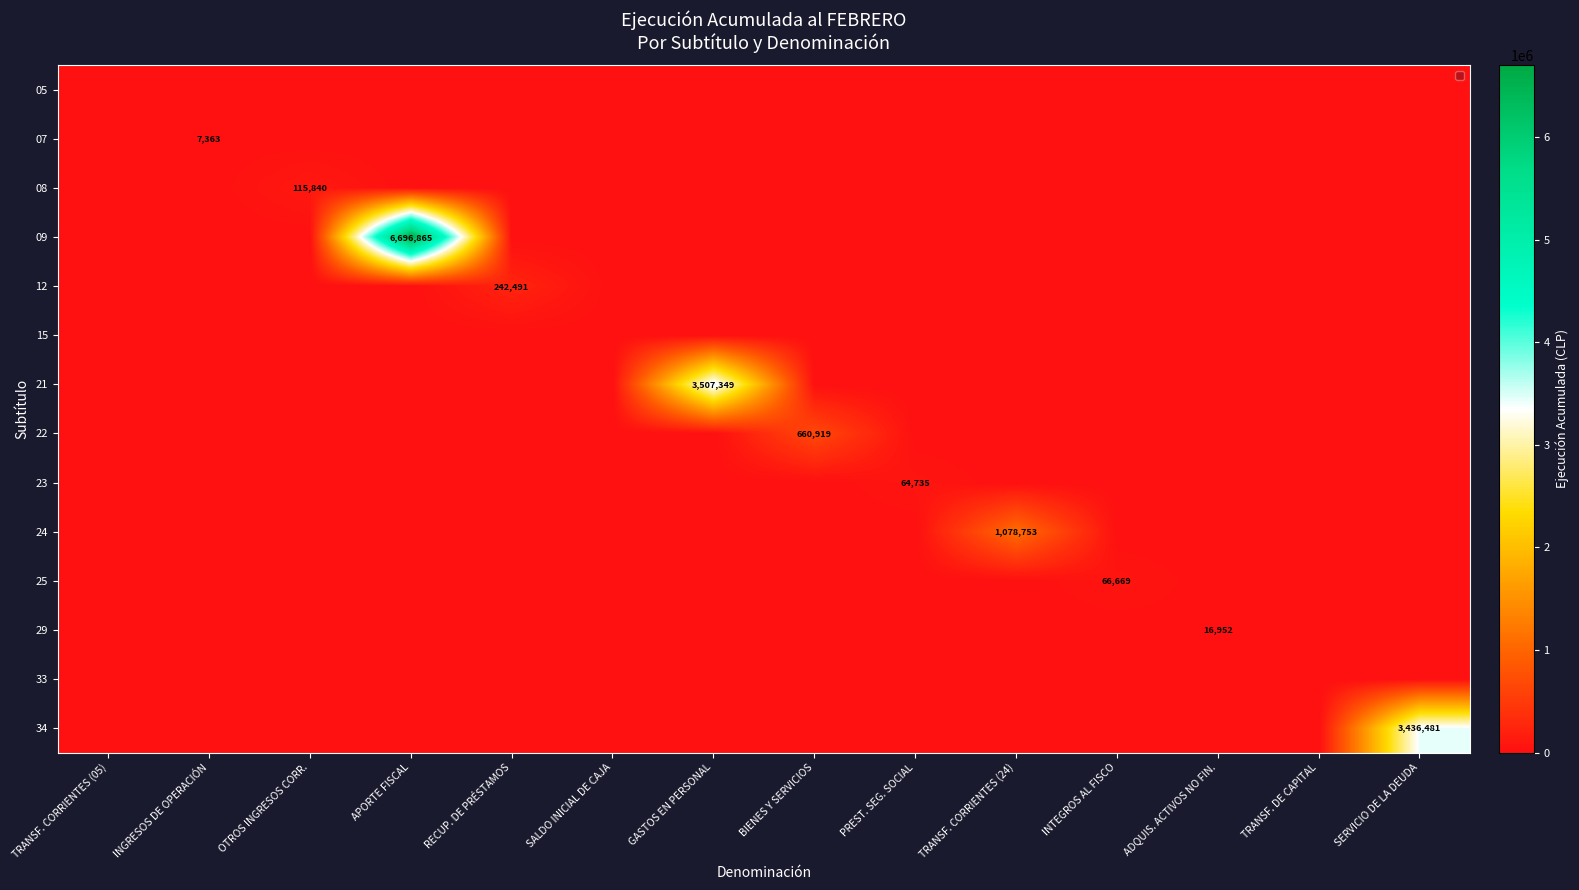

What is the maximum value shown in the chart?

6696865